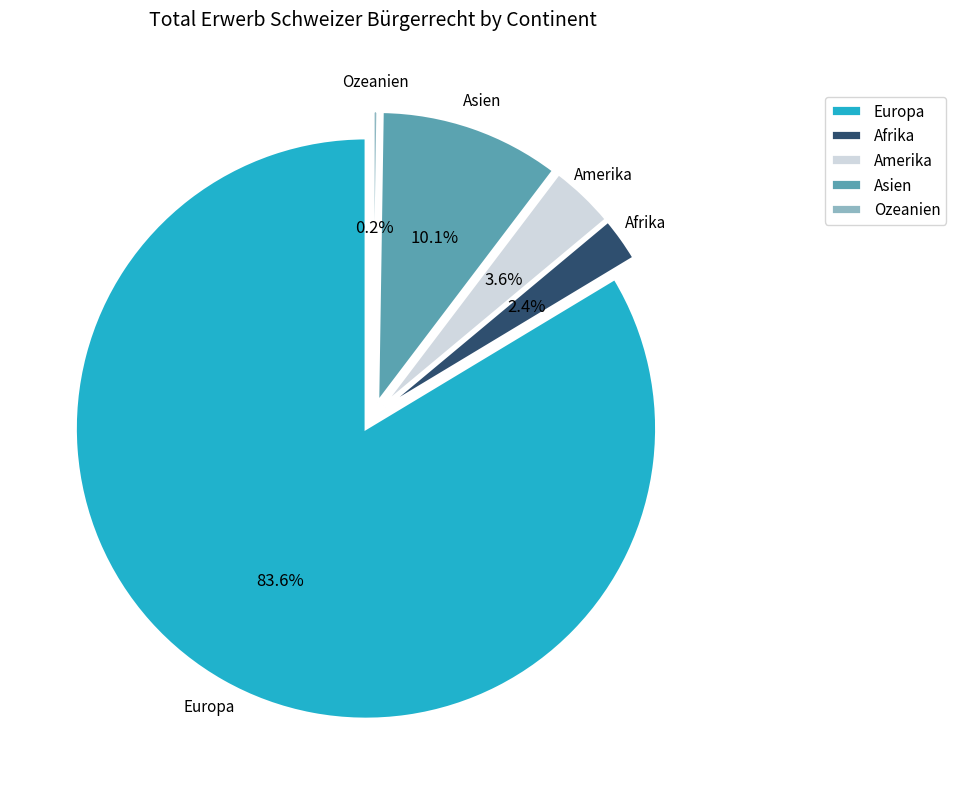

What is the smallest slice in the pie chart?

Ozeanien